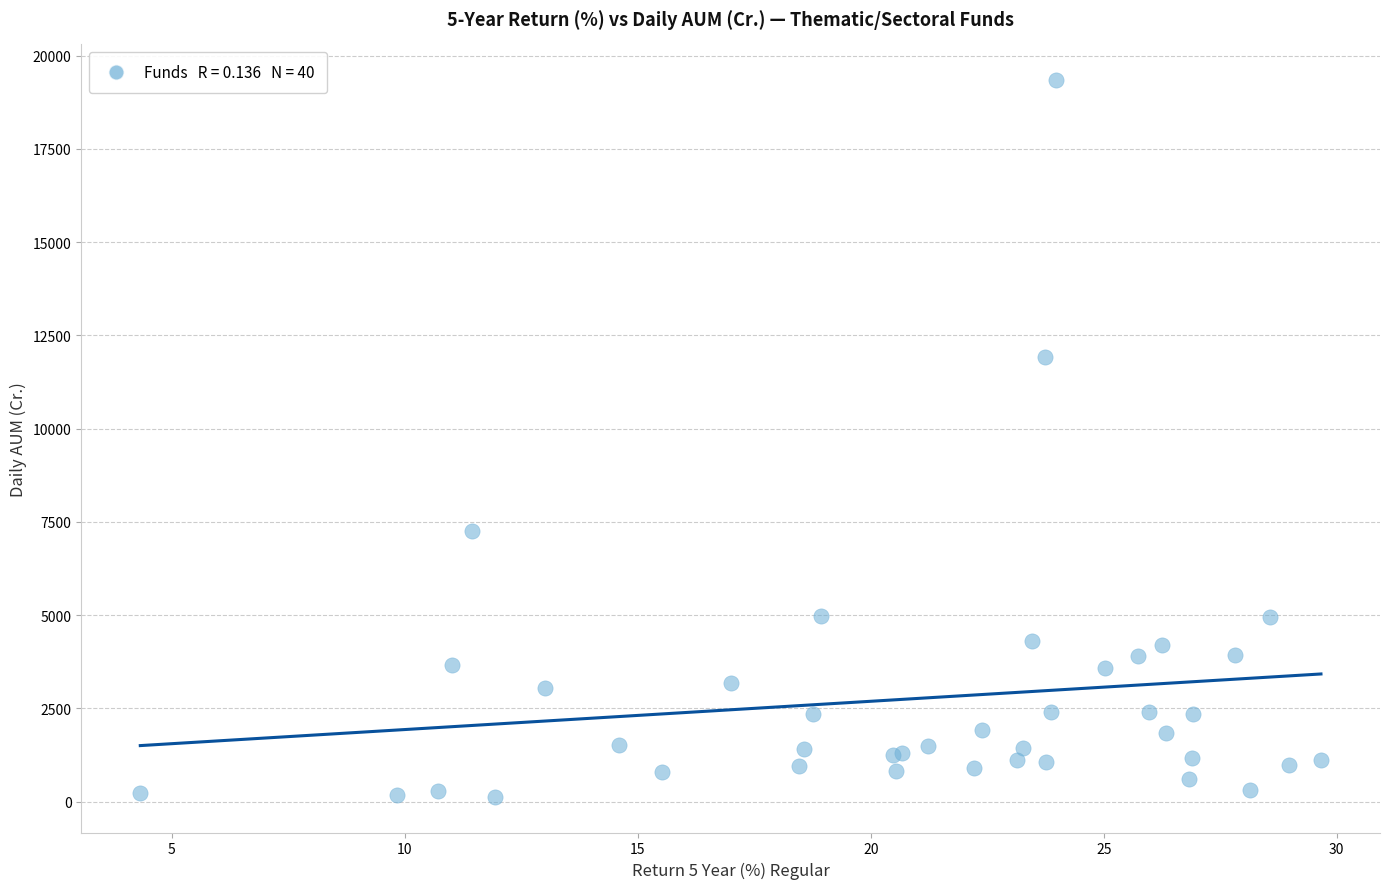

What Y value in the scatter plot is closest to 9735?

11930.6